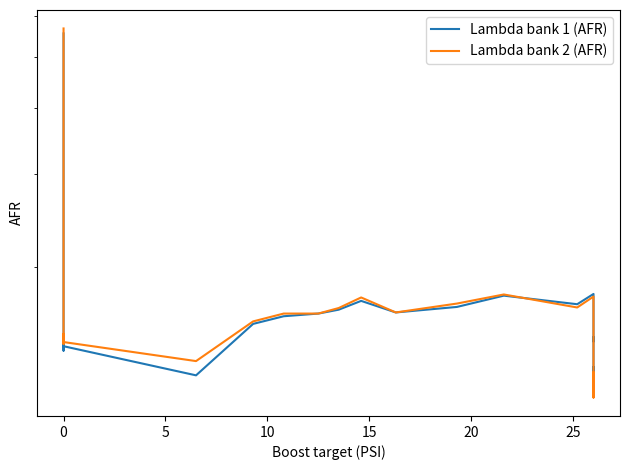

Which series ends up on top after the final intersection of Lambda bank 2 (AFR) and Lambda bank 1 (AFR)?

Lambda bank 1 (AFR)